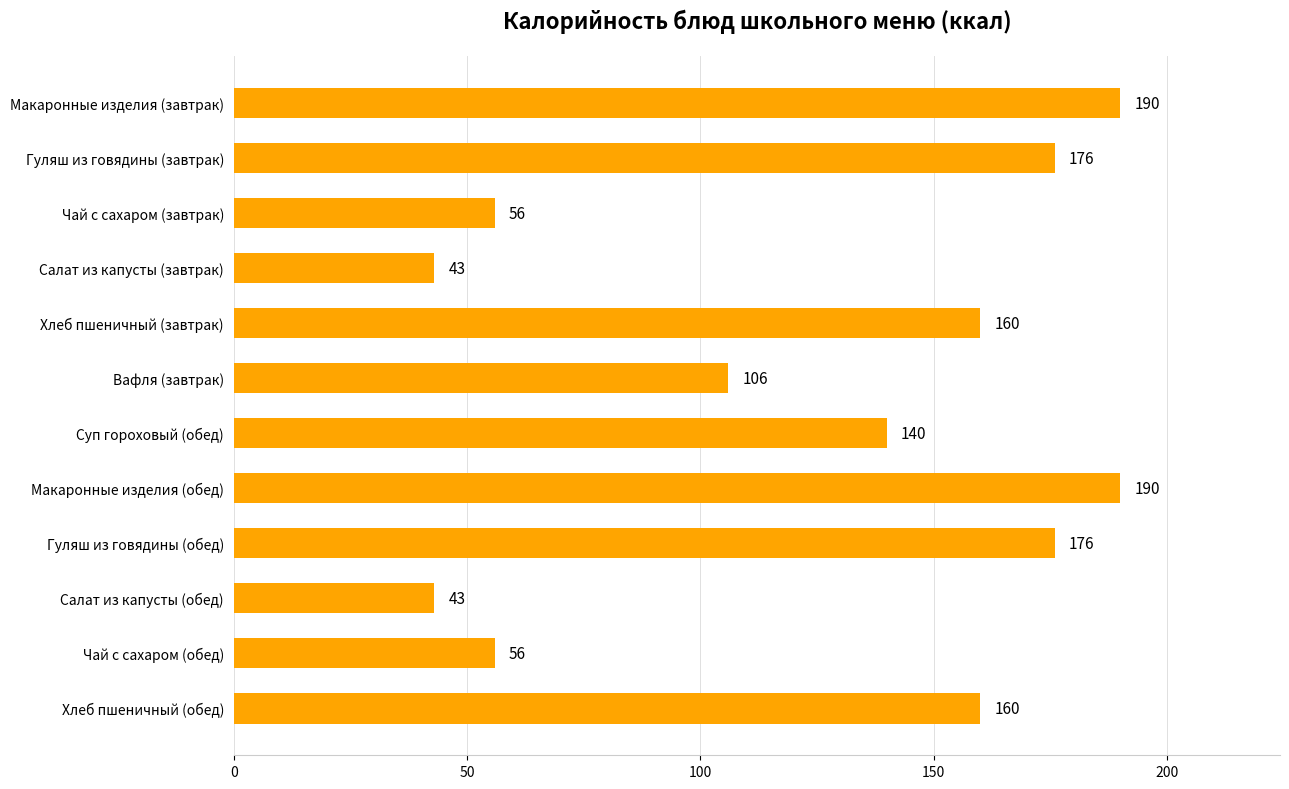

Is it true that the value at Суп гороховый (обед) is 207?

False